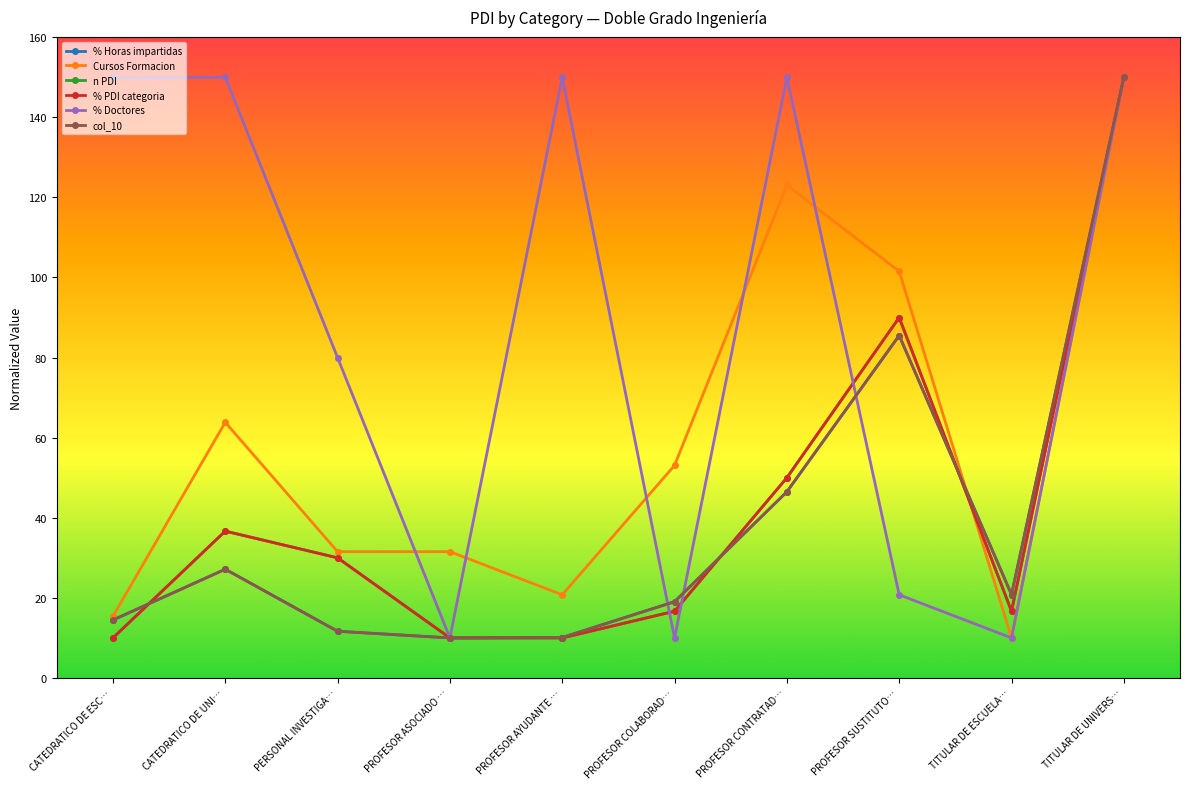

At which label is % Doctores closest to 80?

PERSONAL INVESTIGA…